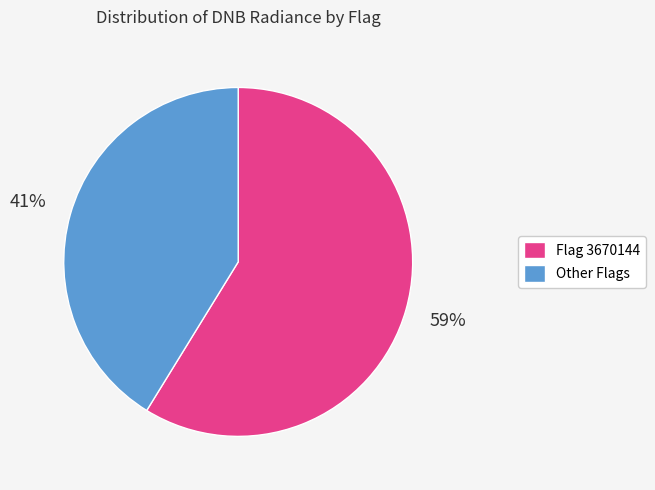

To the nearest percent, what is the difference between the largest and smallest slice percentages?

18%